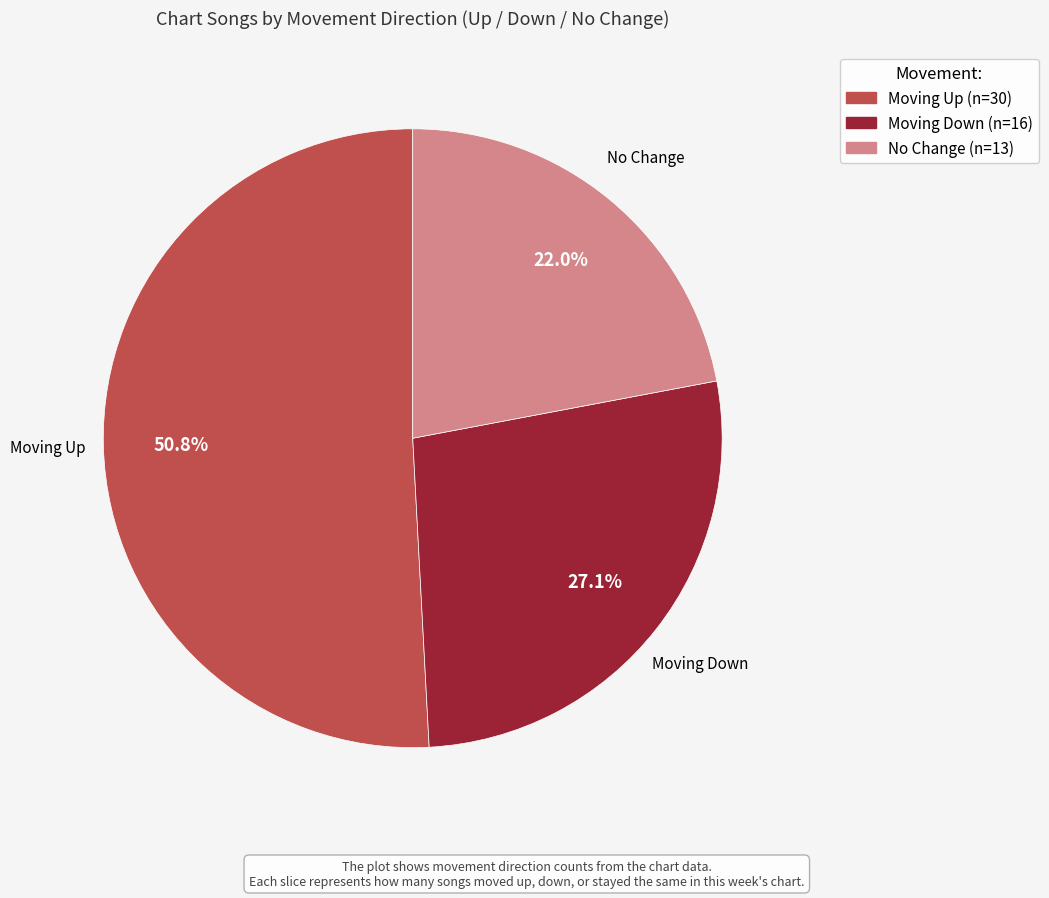

Is there any slice that represents more than half of the pie?

Yes